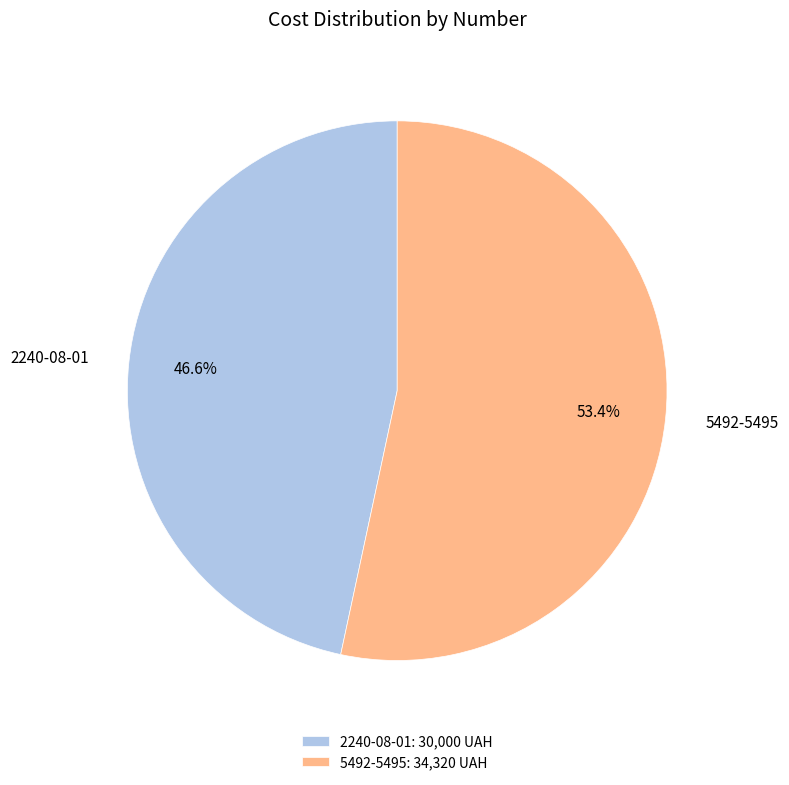

Which slice is the largest?

5492-5495